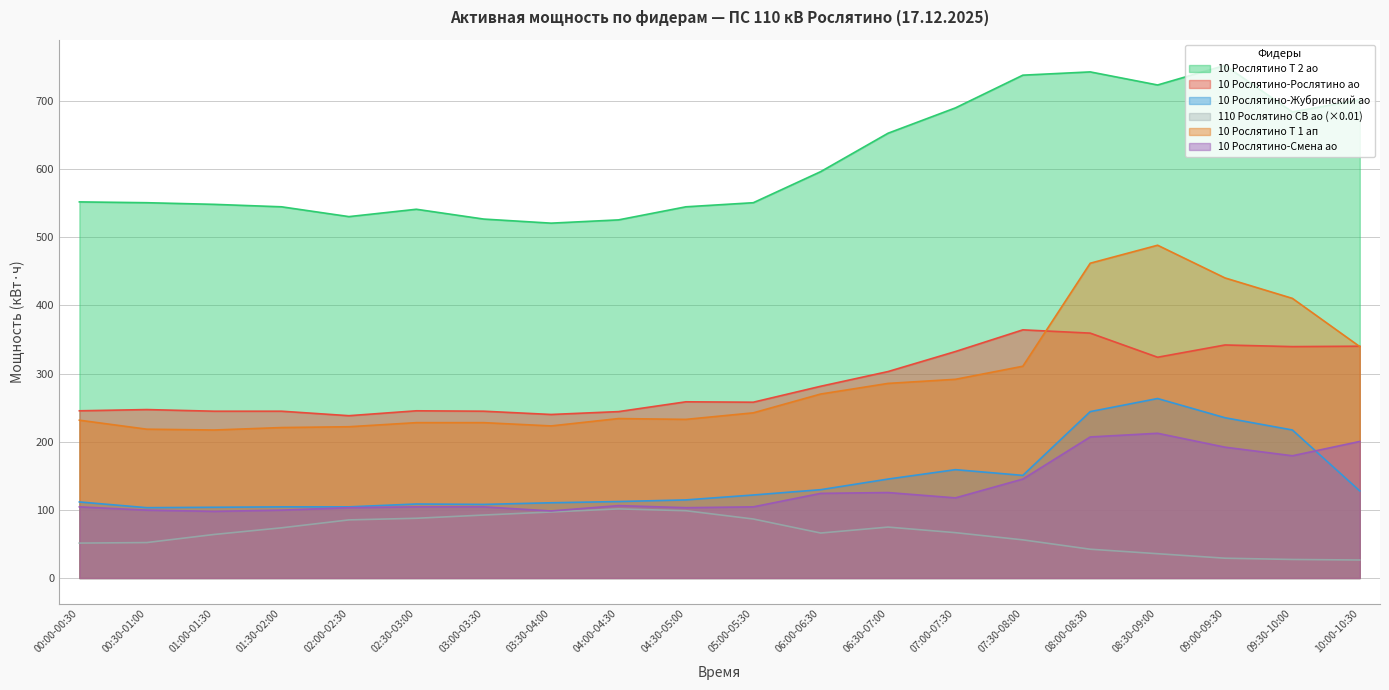

What is the sum of all 10 Рослятино-Рослятино ао values?

5697.6